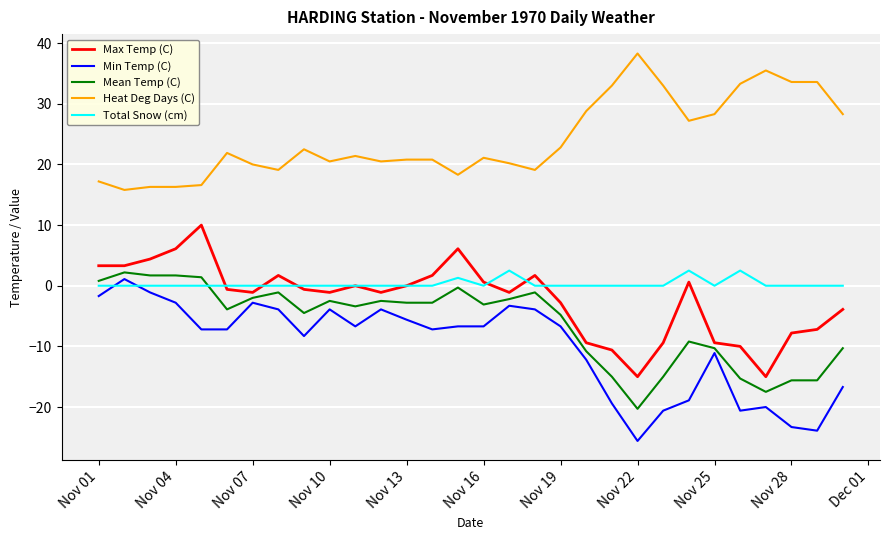

How many values in the Min Temp (C) series are below -6?

19